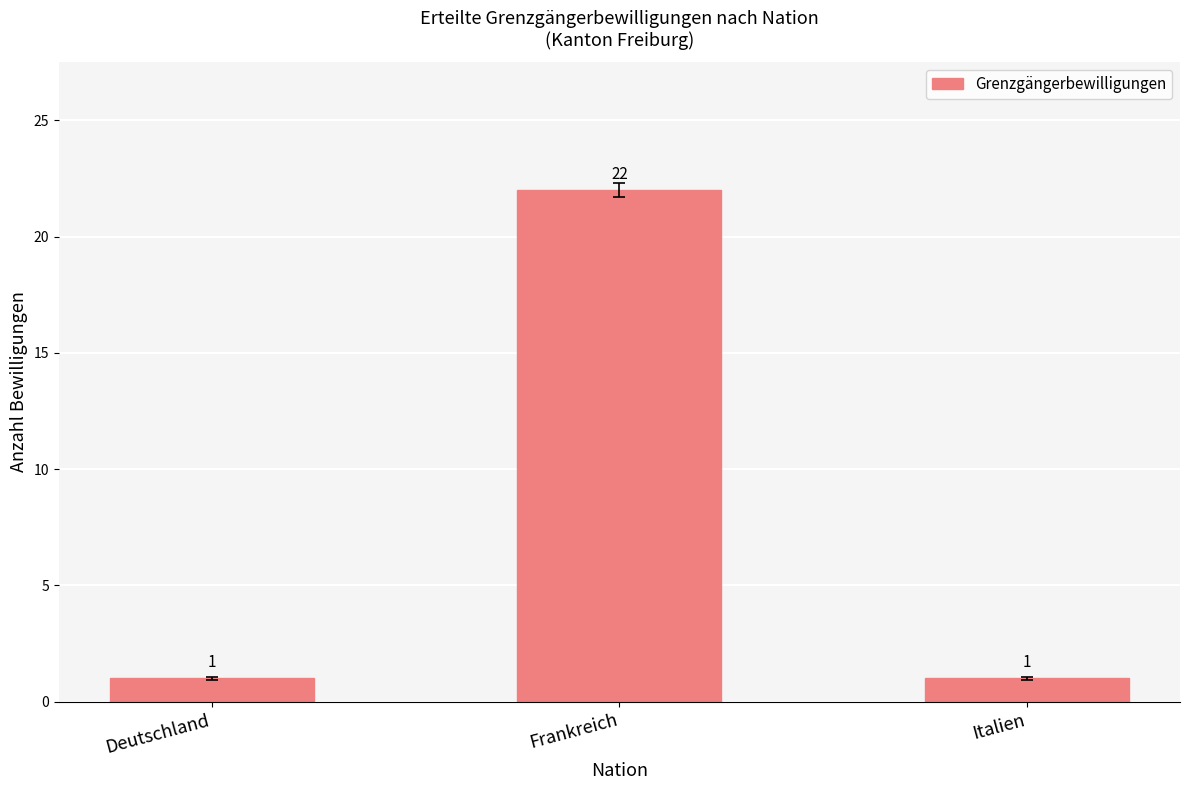

Reading left to right, list all the values displayed in this chart.

Deutschland=1	Frankreich=22	Italien=1